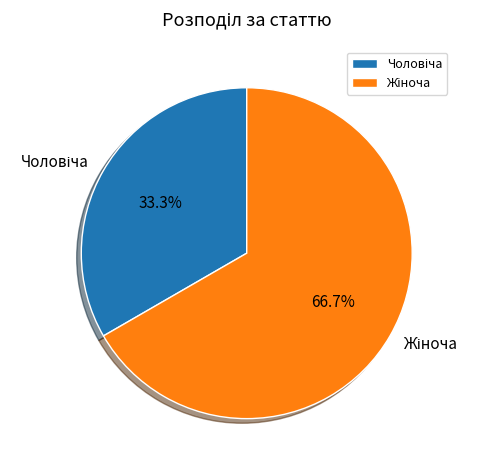

Is there a majority slice in this chart?

Yes